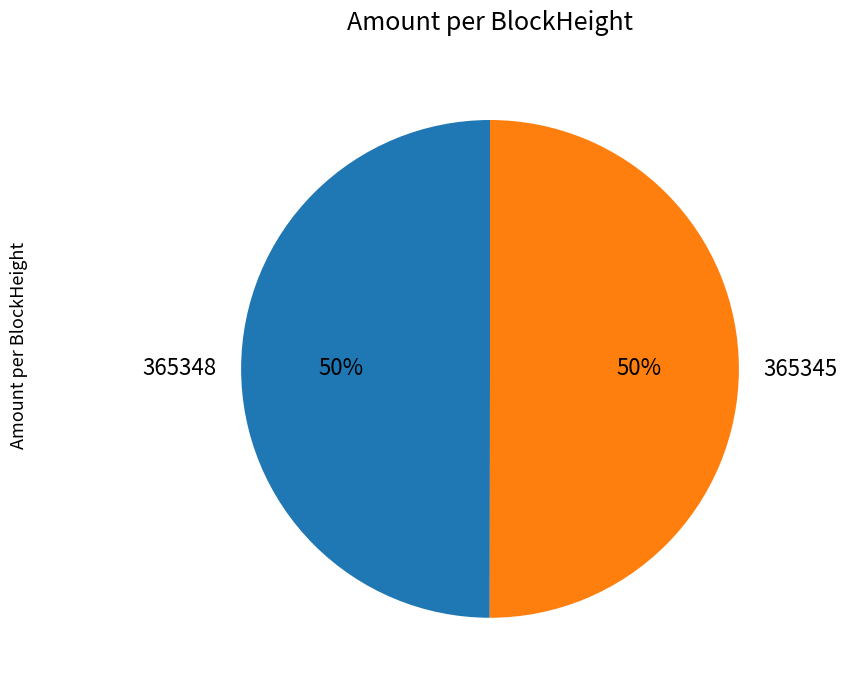

To the nearest percent, what percentage of the pie is 365345?

50%